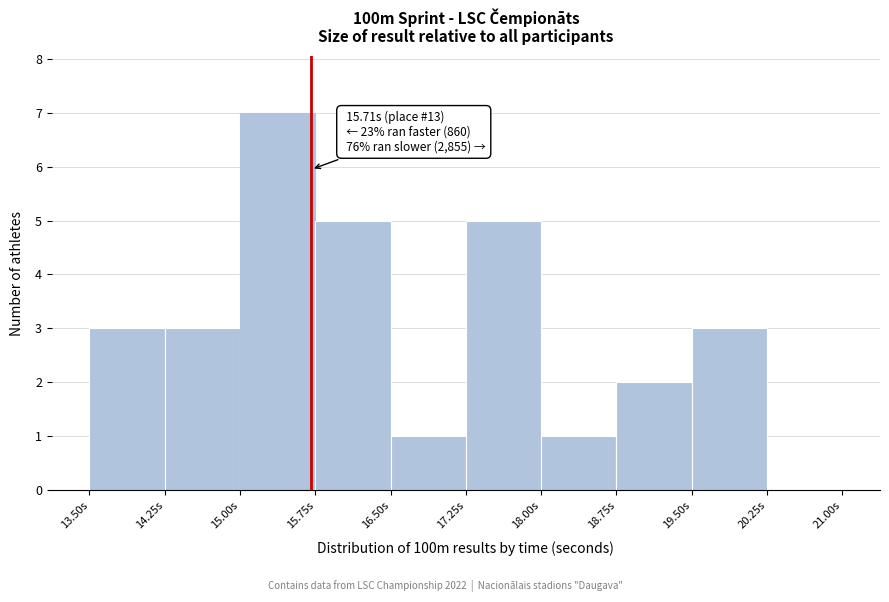

Which range on the x-axis has the tallest bar?

15.00 to 15.75